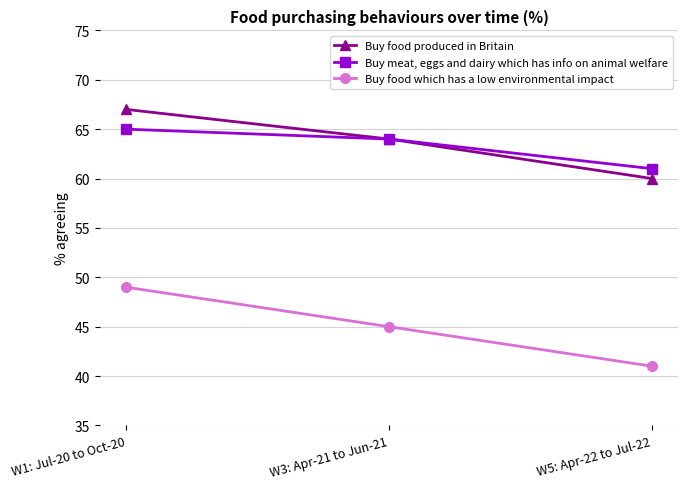

Reading left to right, transcribe all the data shown in this chart.

Buy food produced in Britain: W1: Jul-20 to Oct-20=67	W3: Apr-21 to Jun-21=64	W5: Apr-22 to Jul-22=60
Buy meat, eggs and dairy which has info on animal welfare: W1: Jul-20 to Oct-20=65	W3: Apr-21 to Jun-21=64	W5: Apr-22 to Jul-22=61
Buy food which has a low environmental impact: W1: Jul-20 to Oct-20=49	W3: Apr-21 to Jun-21=45	W5: Apr-22 to Jul-22=41